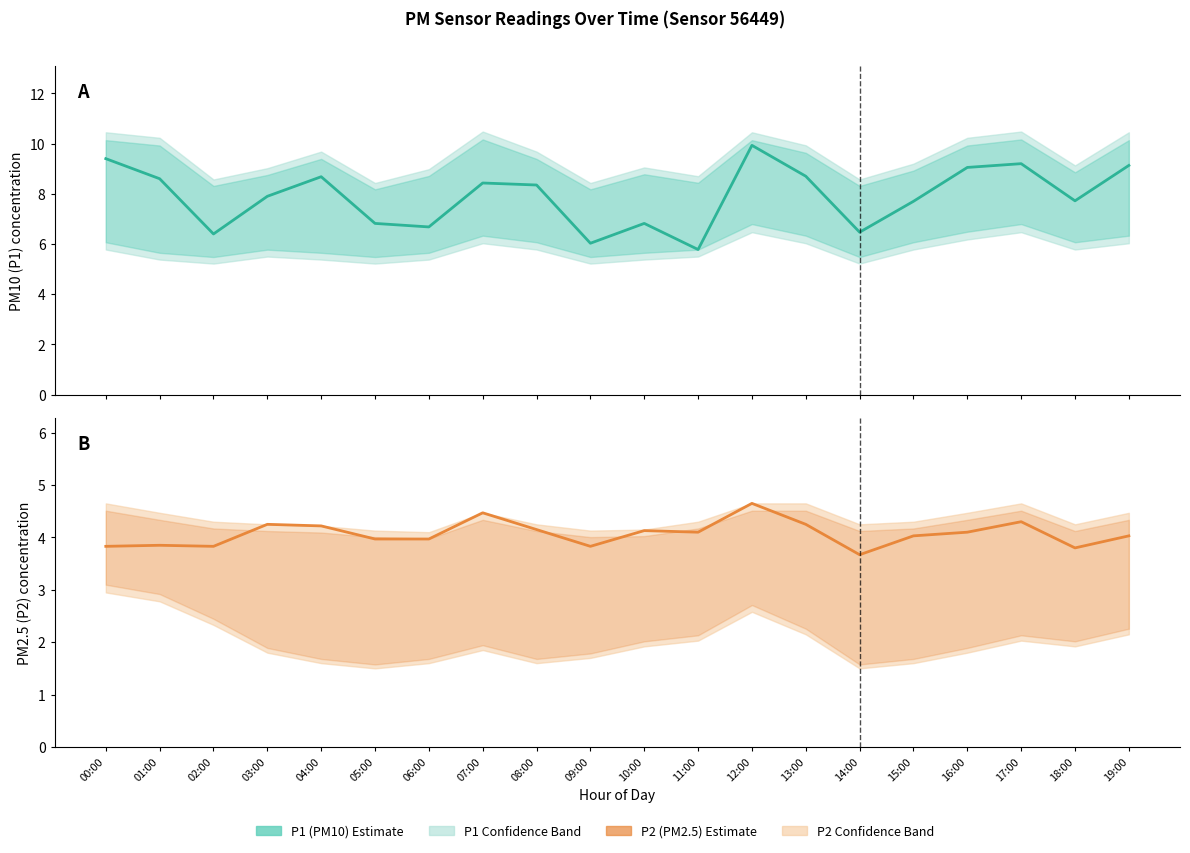

Does the chart have visible grid lines?

No